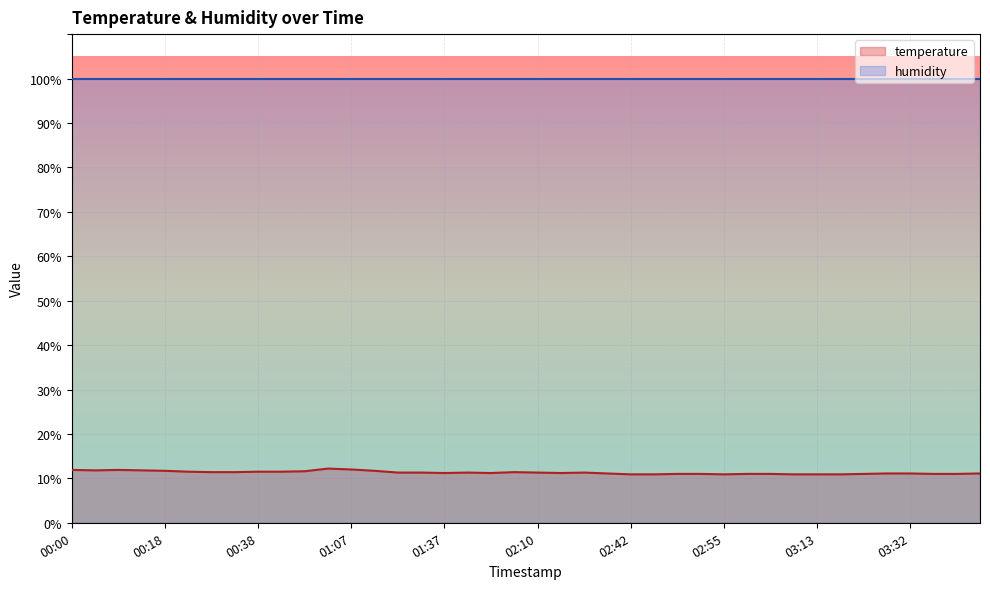

Approximately how many times larger is the value at 00:21 compared to 03:26?

1.0